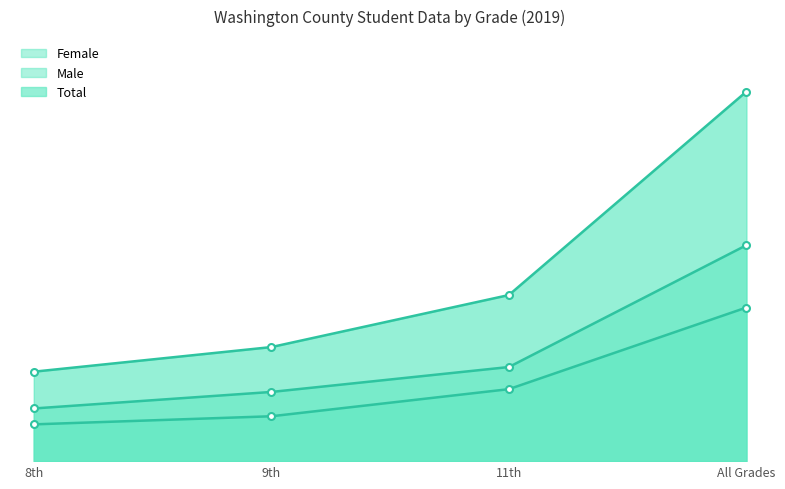

True or false: Total and Female intersect in this chart.

False